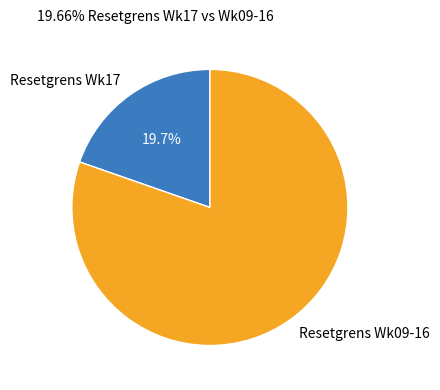

To the nearest percent, what is the average slice percentage?

50%